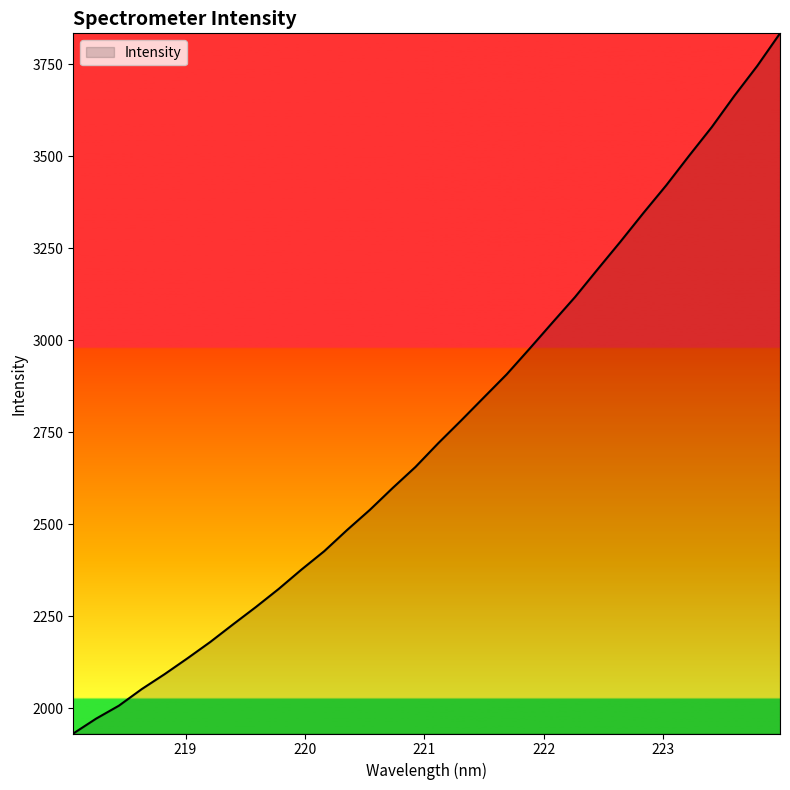

What is the minimum value shown in the chart?

1931.4